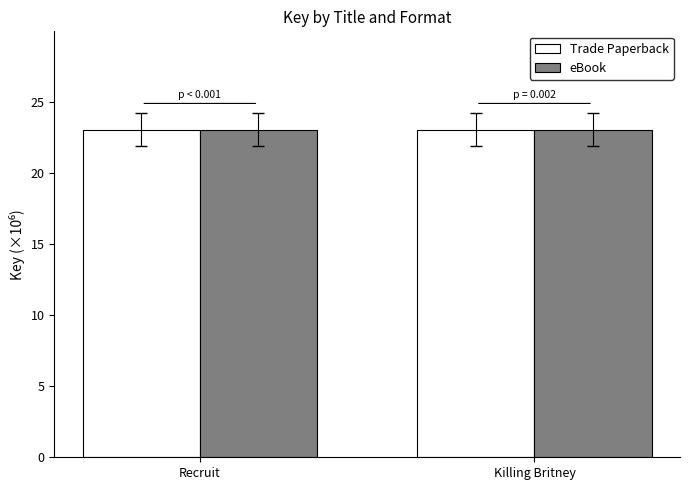

What is the total value across all series at Recruit?

46.1